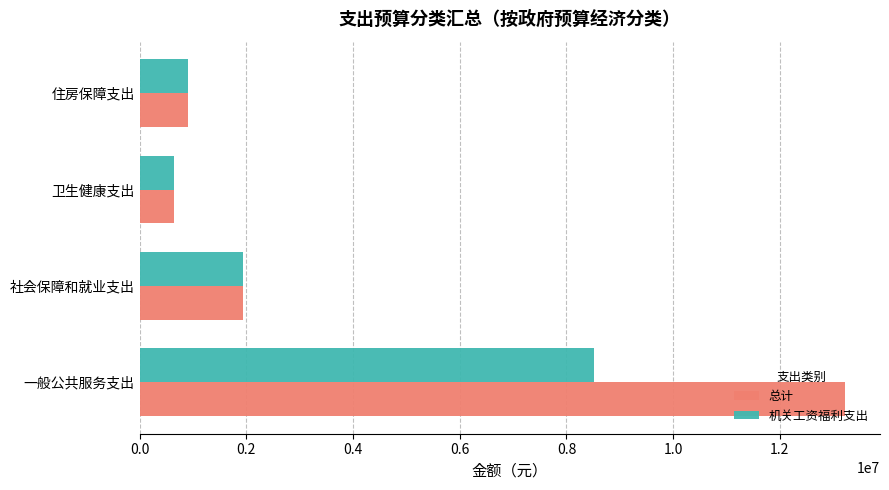

What is the difference between the maximum and second lowest values in the 机关工资福利支出 series?

7611365.3